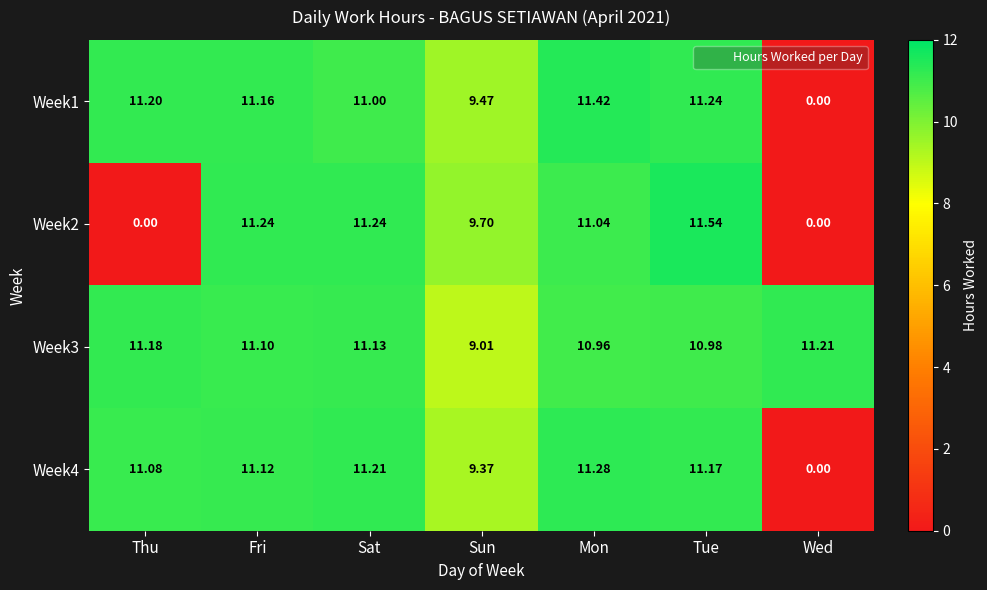

Rank the categories by Week3 value from lowest to highest.

Sun, Mon, Tue, Fri, Sat, Thu, Wed